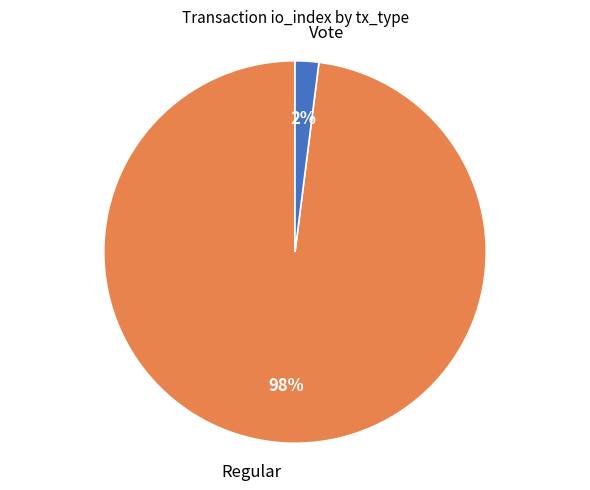

Does Regular represent more than half of the total?

Yes